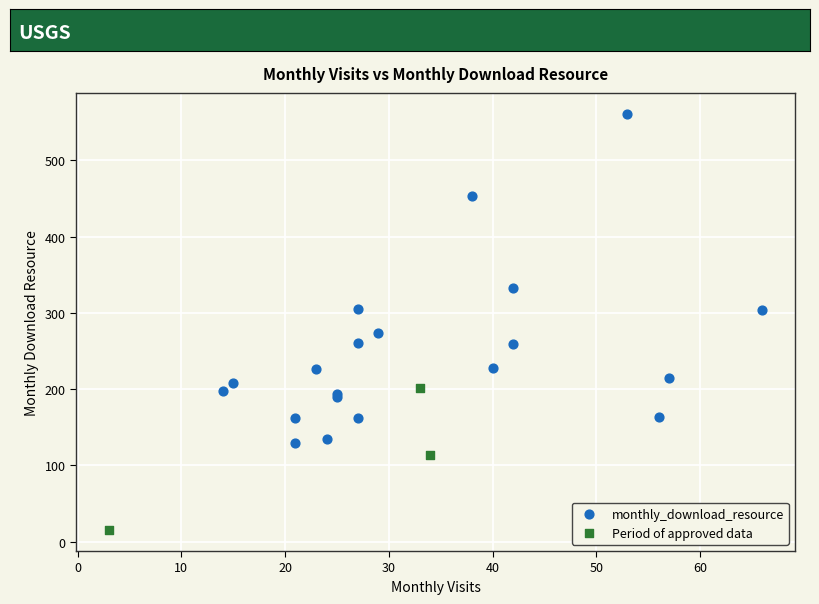

Which series has the widest spread of Y values?

monthly_download_resource